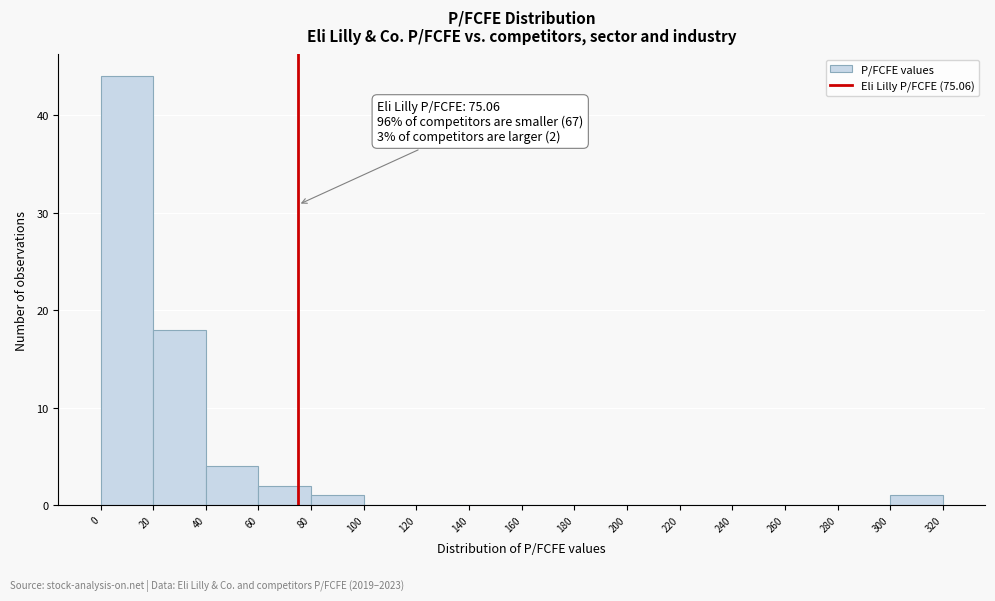

Which range on the x-axis has the tallest bar?

0 to 20